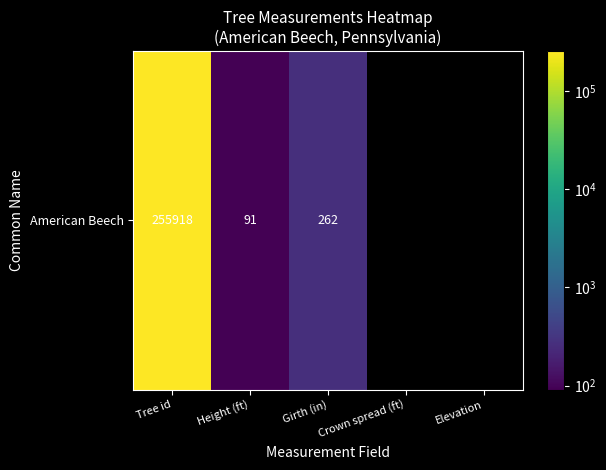

What is the approximate value at Tree id?

255918.0